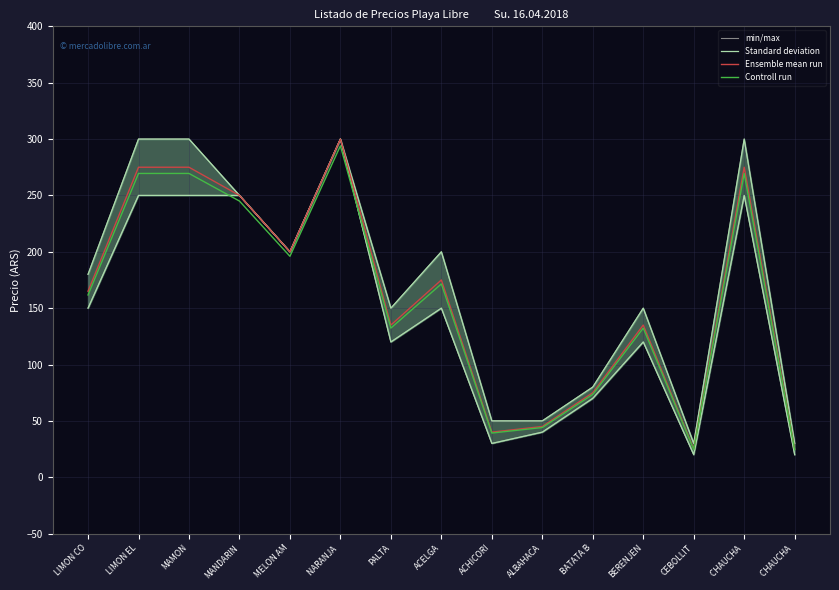

How many data points does each series have?

15